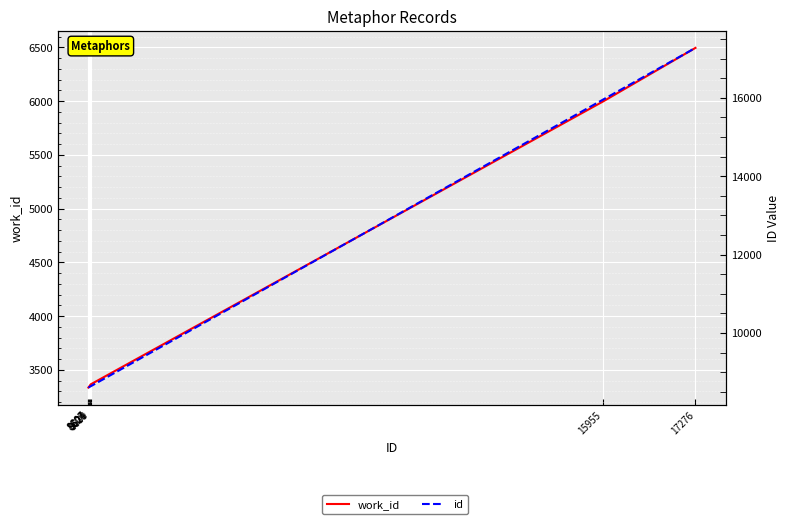

Reading left to right, list all the values displayed in this chart.

work_id: 3335	3336	3348	3351	3365	5997	6496
id: 8606	8607	8621	8624	8639	15955	17276